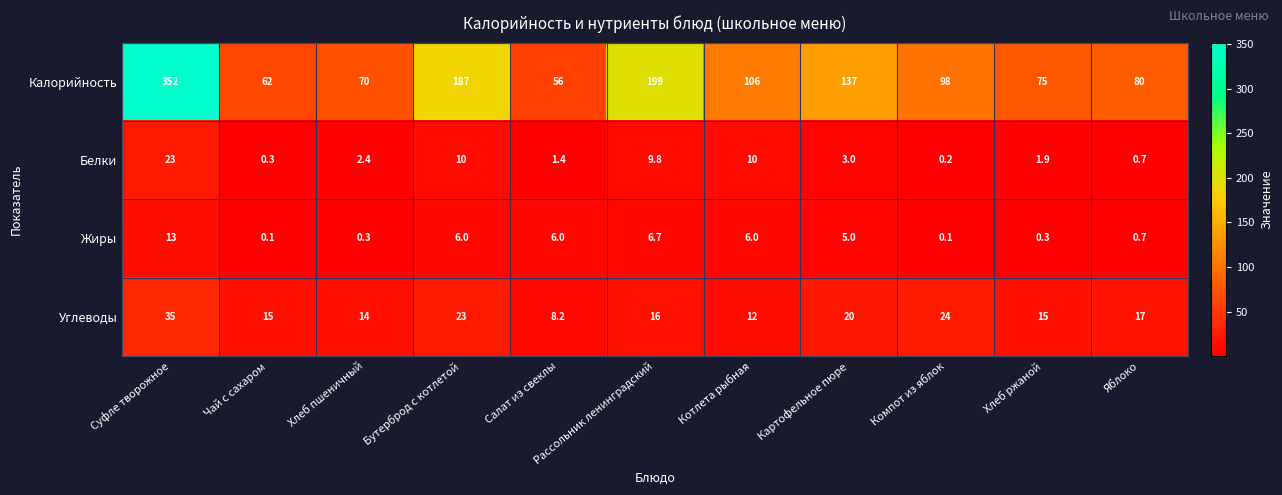

Rank the series by their maximum value, from lowest to highest.

Жиры, Белки, Углеводы, Калорийность